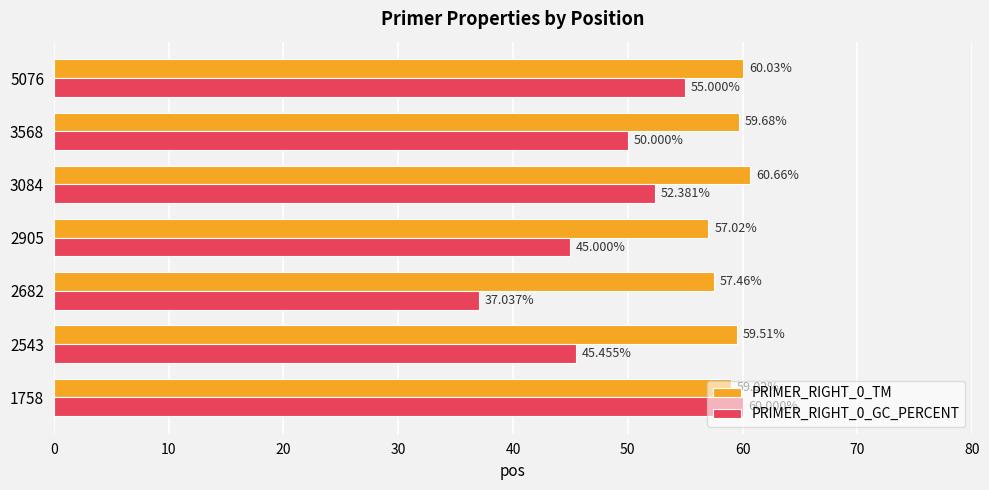

At how many categories does at least one series exceed 43?

7